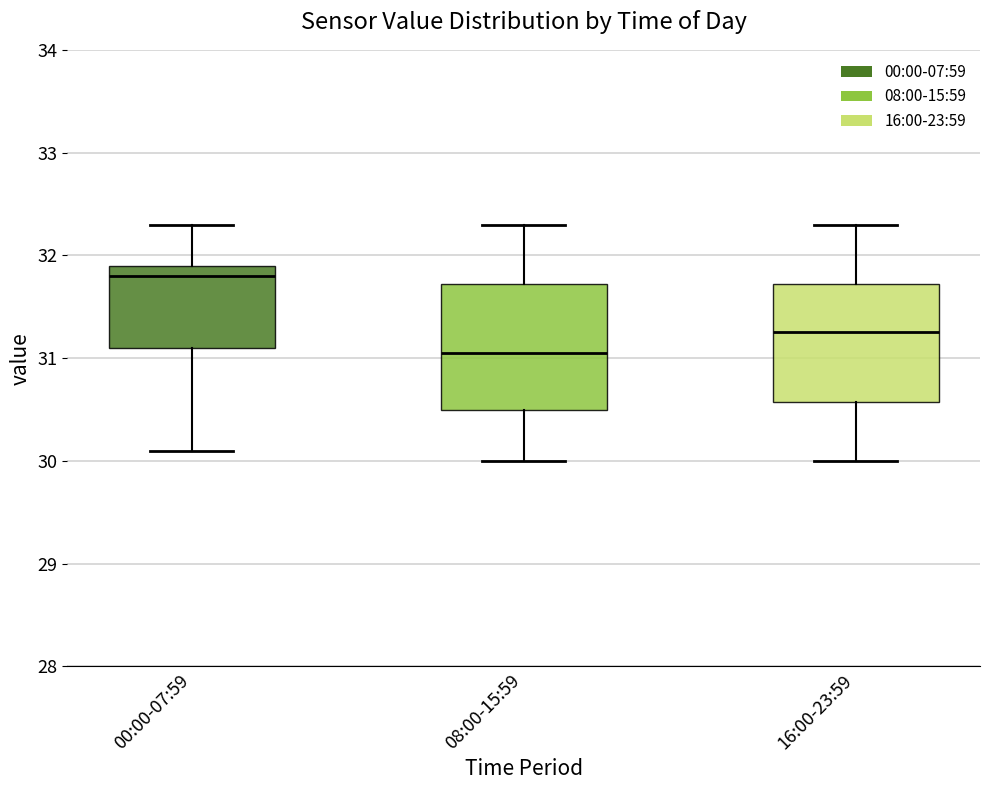

Which box's median line is the lowest?

08:00-15:59